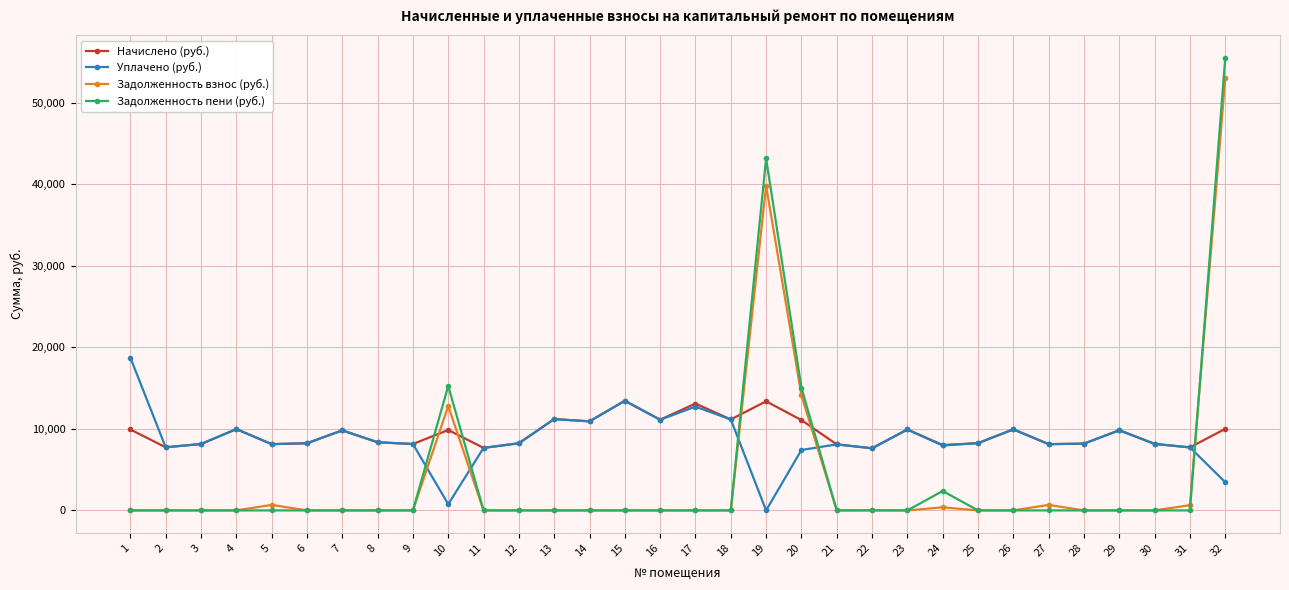

Rank the series by their maximum value, from highest to lowest.

Задолженность пени (руб.), Задолженность взнос (руб.), Уплачено (руб.), Начислено (руб.)